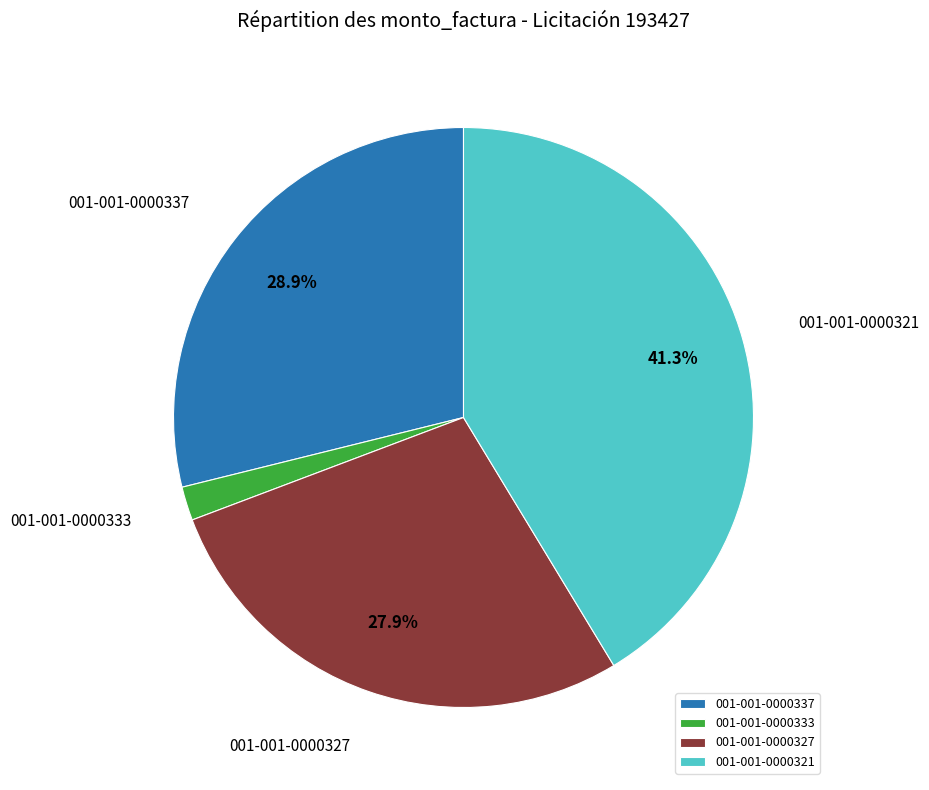

Rank the categories by value from highest to lowest.

001-001-0000321, 001-001-0000337, 001-001-0000327, 001-001-0000333